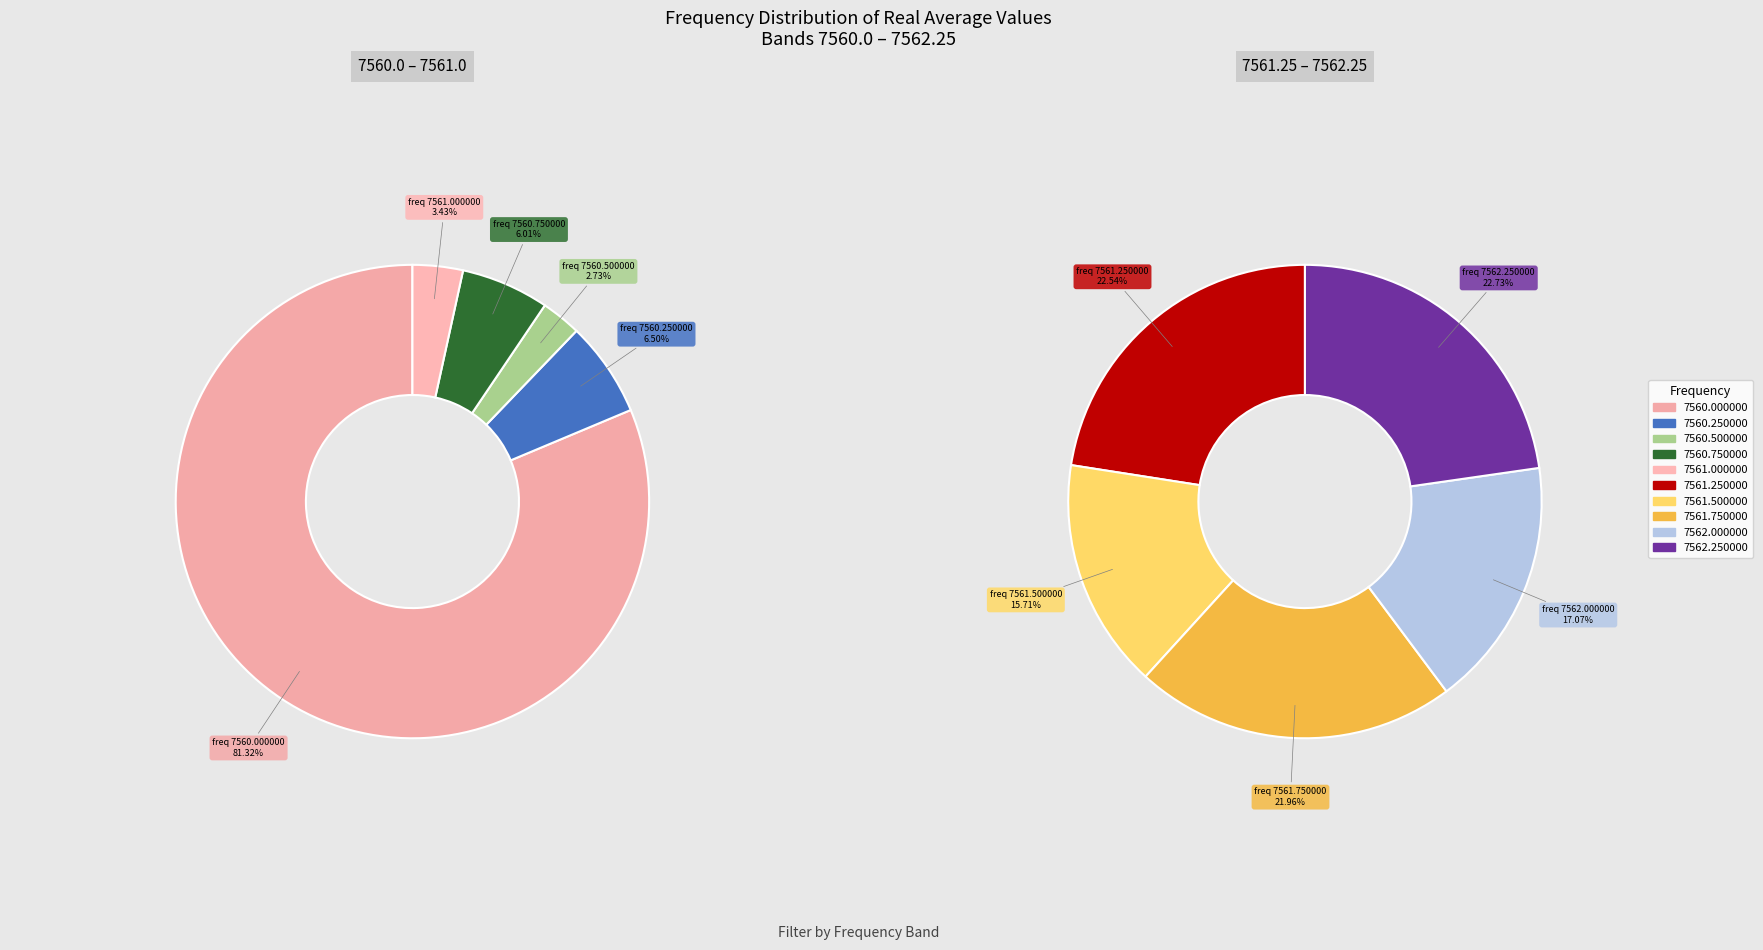

Is there a majority slice in this chart?

Yes